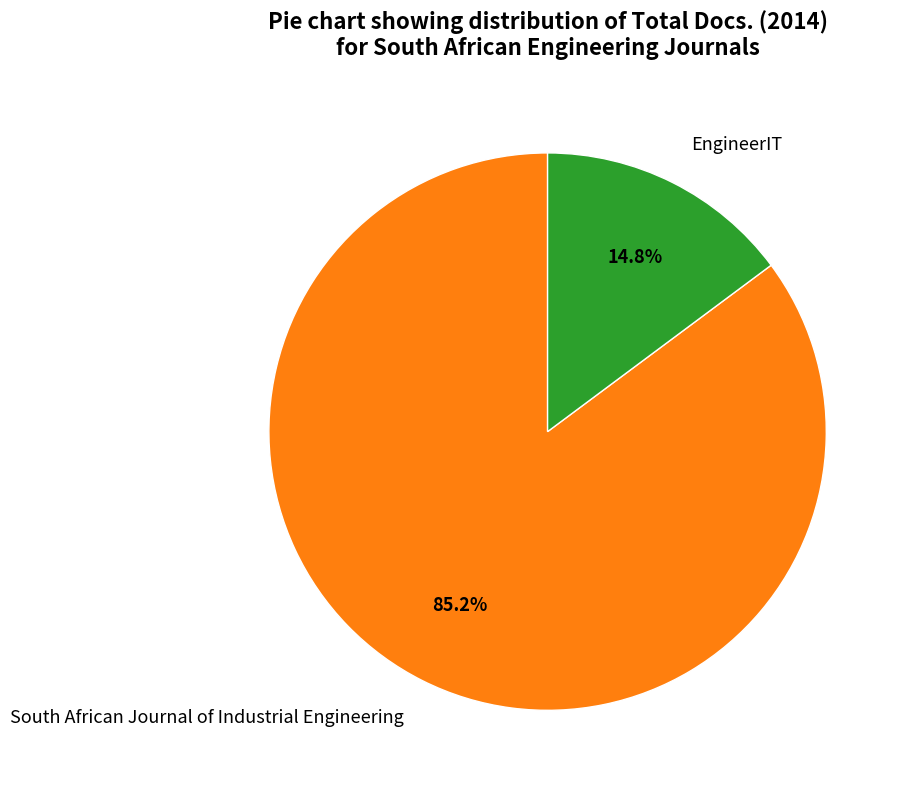

Combined, do South African Journal of Industrial Engineering and EngineerIT account for over 50%?

Yes